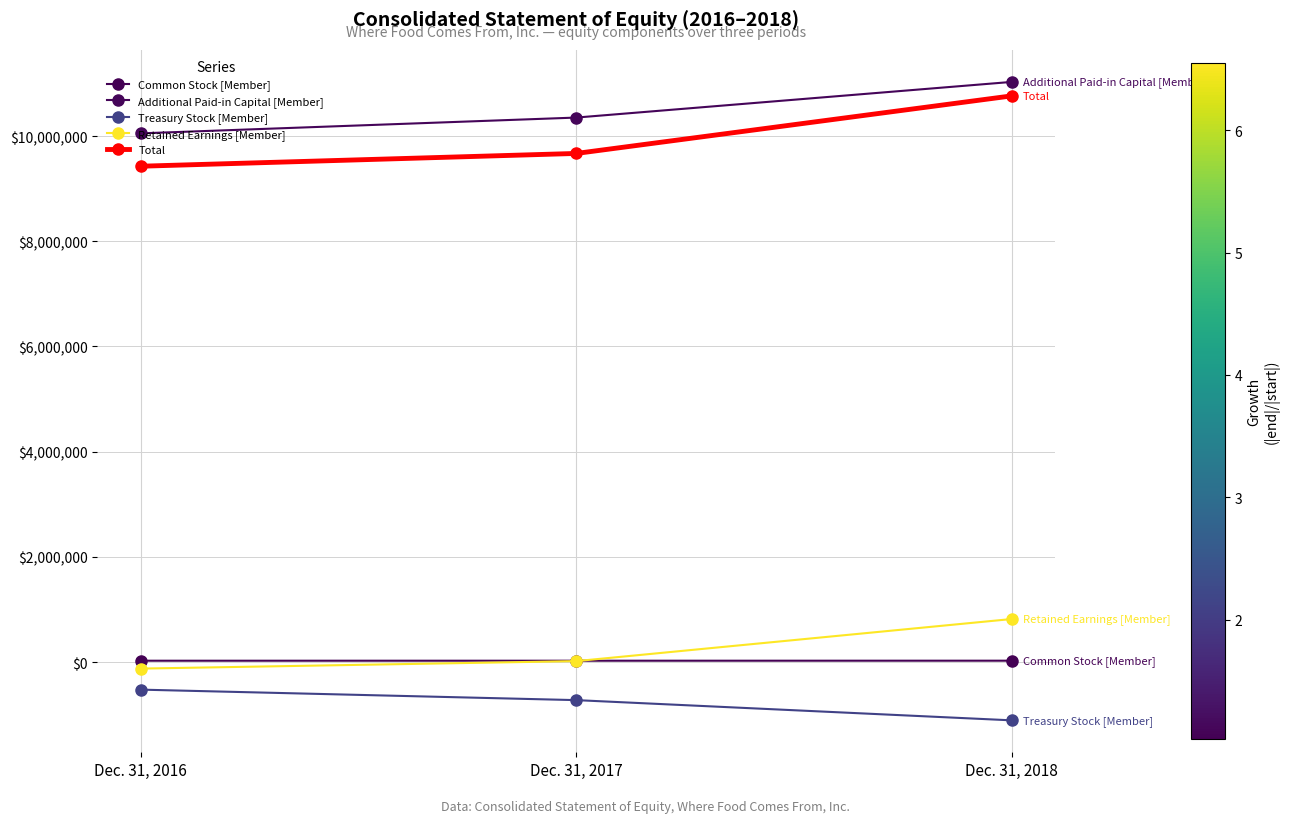

How many distinct data groups are displayed?

5